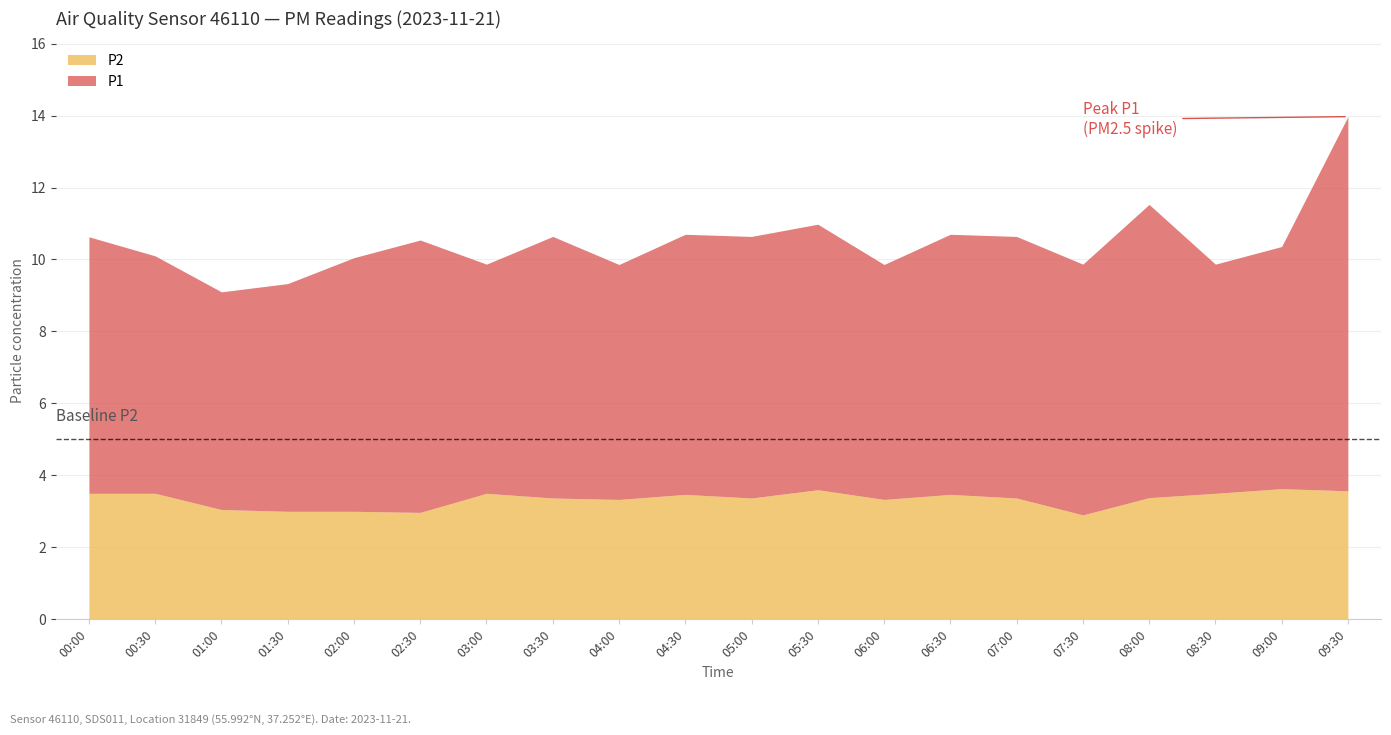

Is it true that P1 equals 7.3 at 07:00?

True